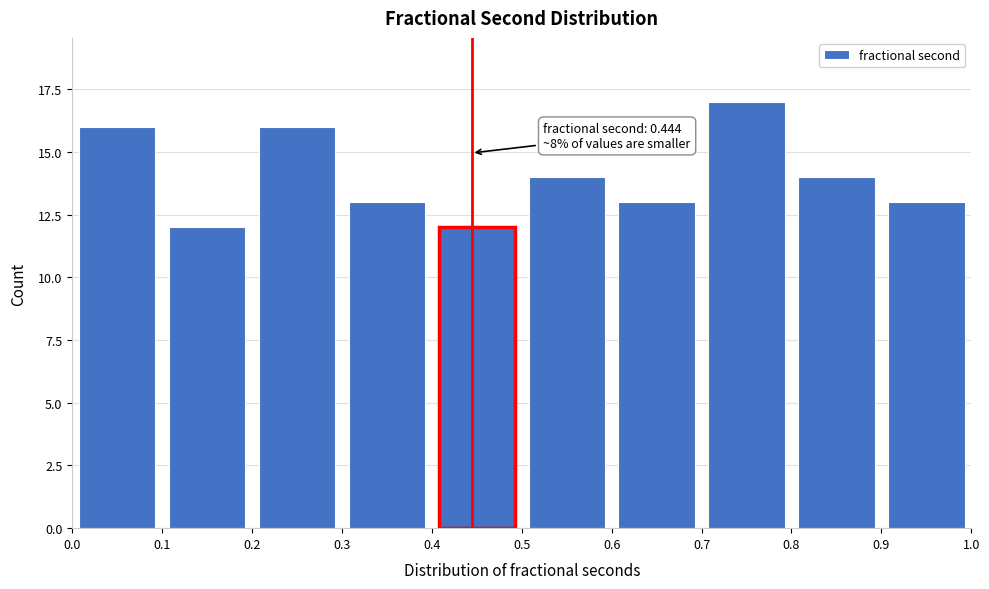

Over which range of the x-axis is the bar tallest?

0.7 to 0.8